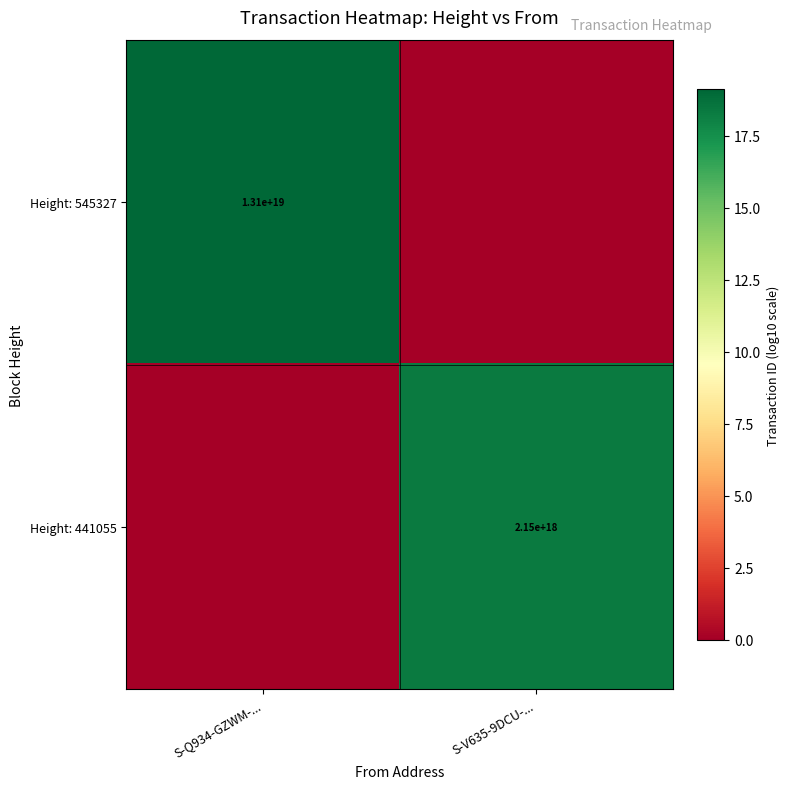

Is it true that Height: 545327 equals 13100000000000000000 at S-Q934-GZWM-...?

True